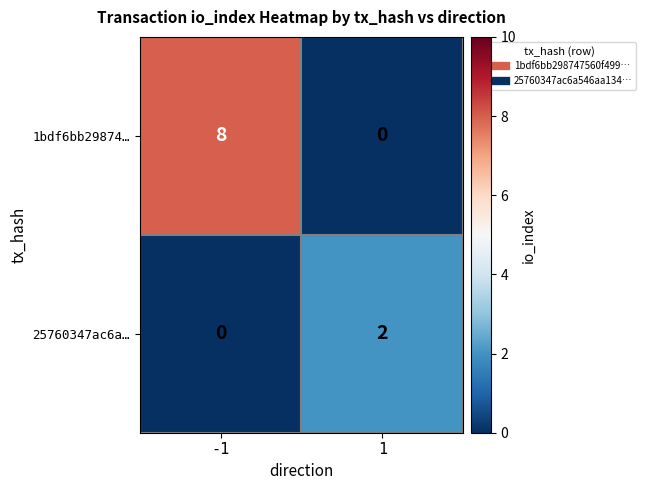

How many data points does each series have?

2